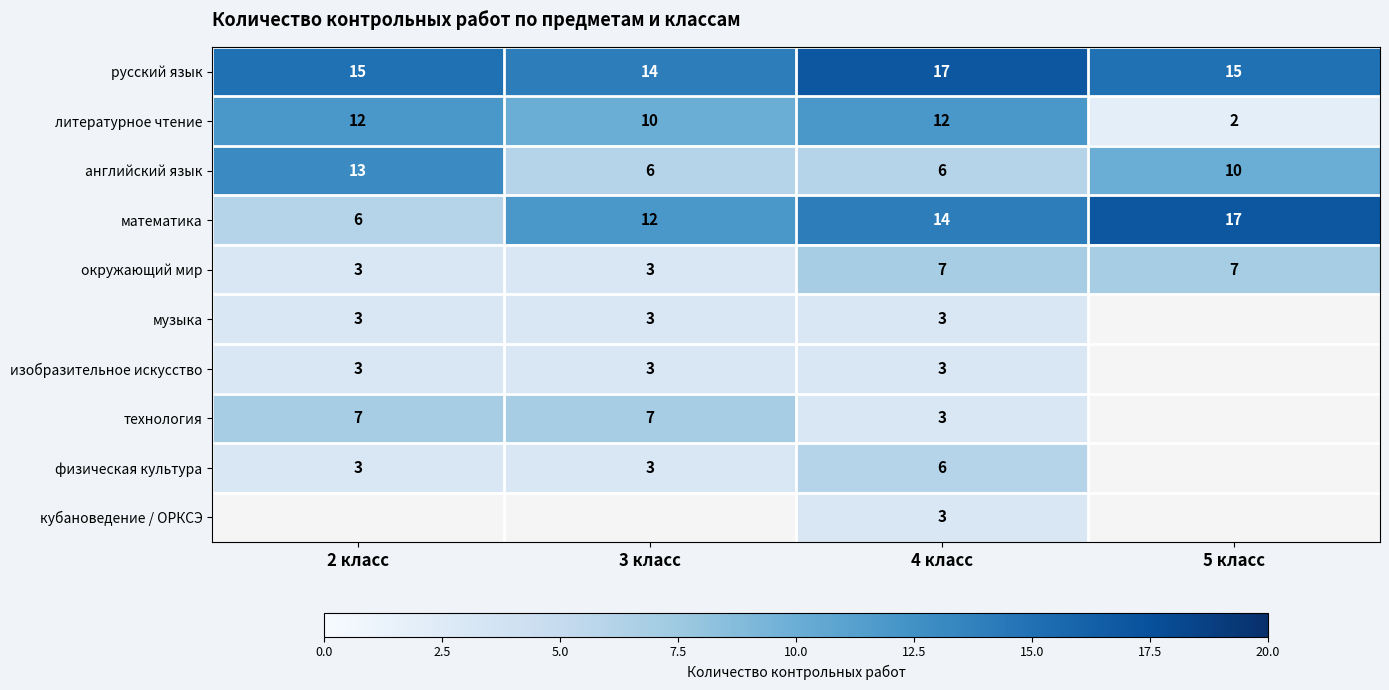

Is it true that музыка equals 1 at 4 класс?

False